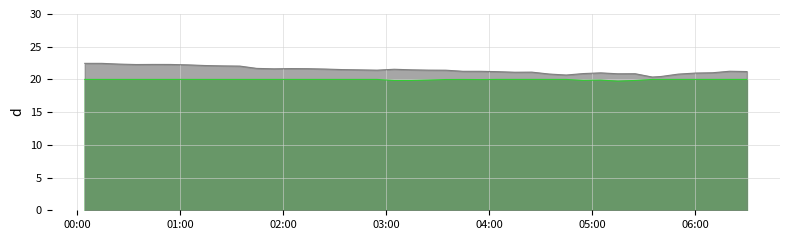

What is the difference between the second highest and minimum values in the temperature series?

2.1